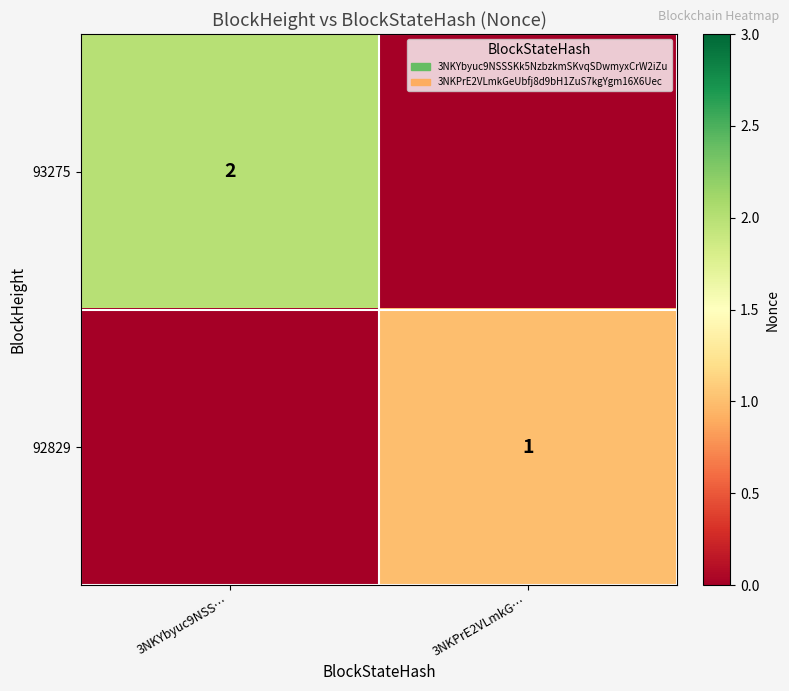

What is the greatest value displayed?

2